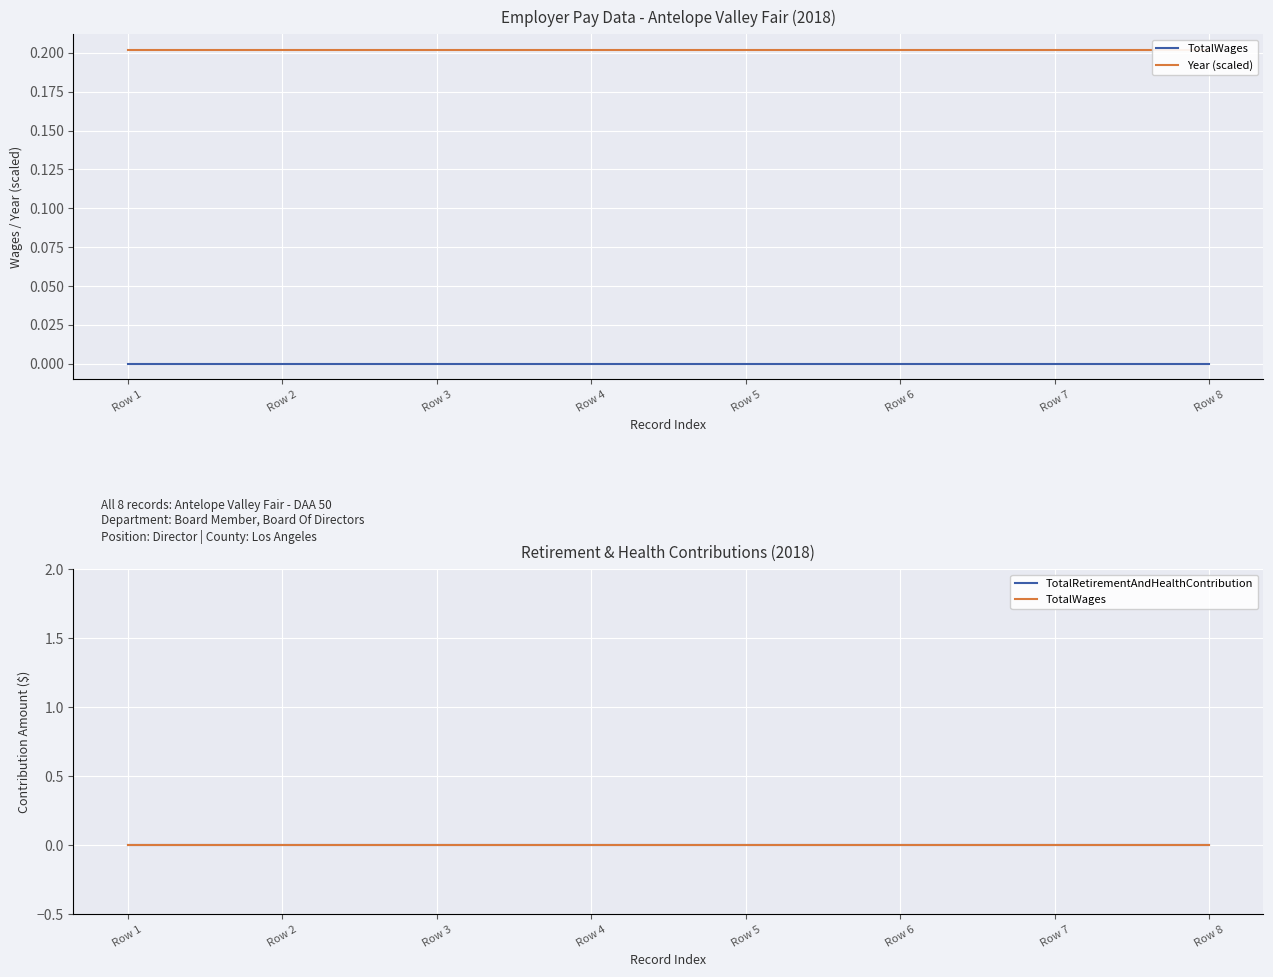

How many lines are shown in the chart?

3